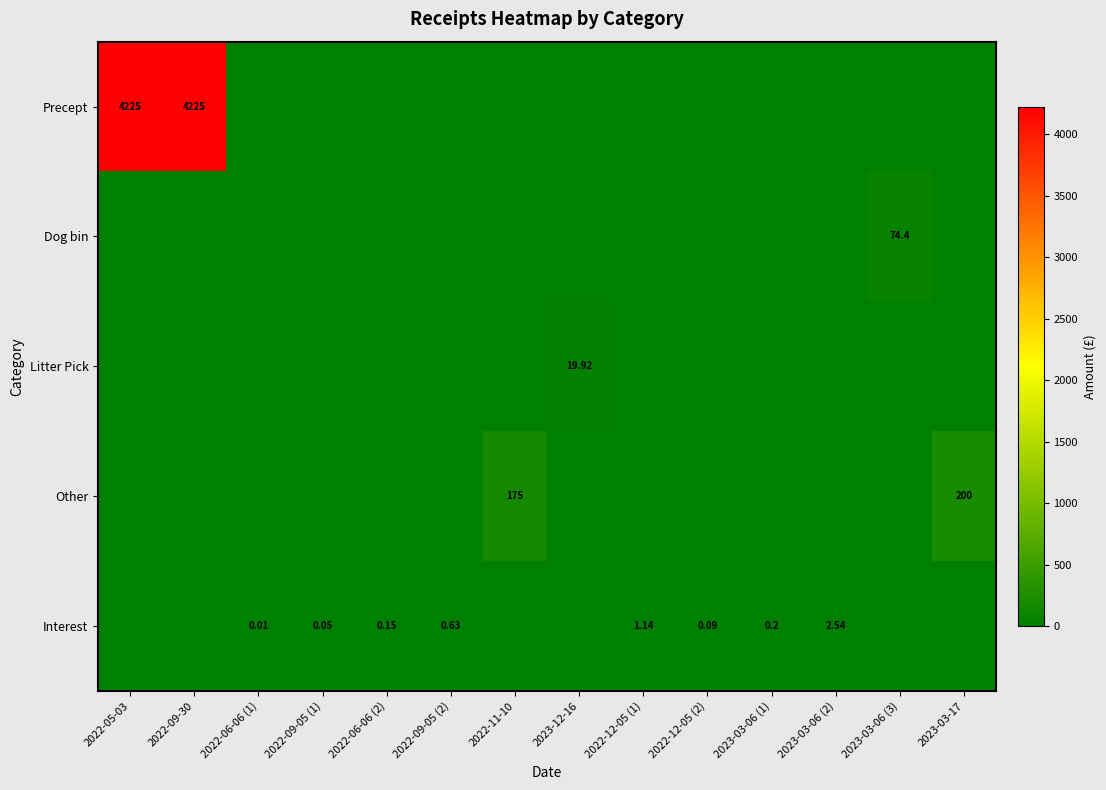

What is the spread (max minus min) of values at 2023-03-06 (2)?

2.5